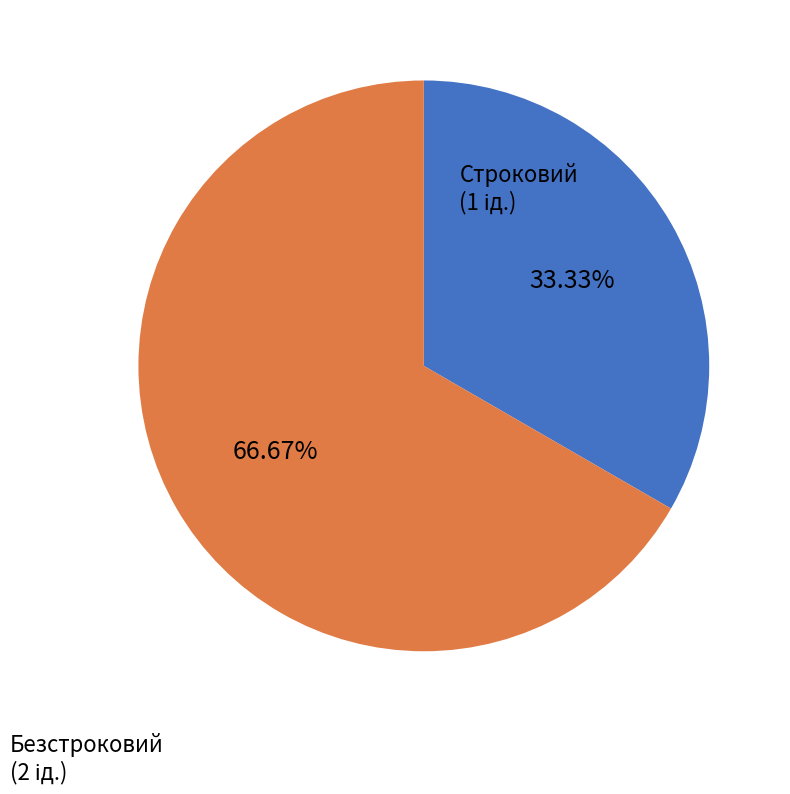

To the nearest percent, what percentage of the pie is Безстроковий?

67%